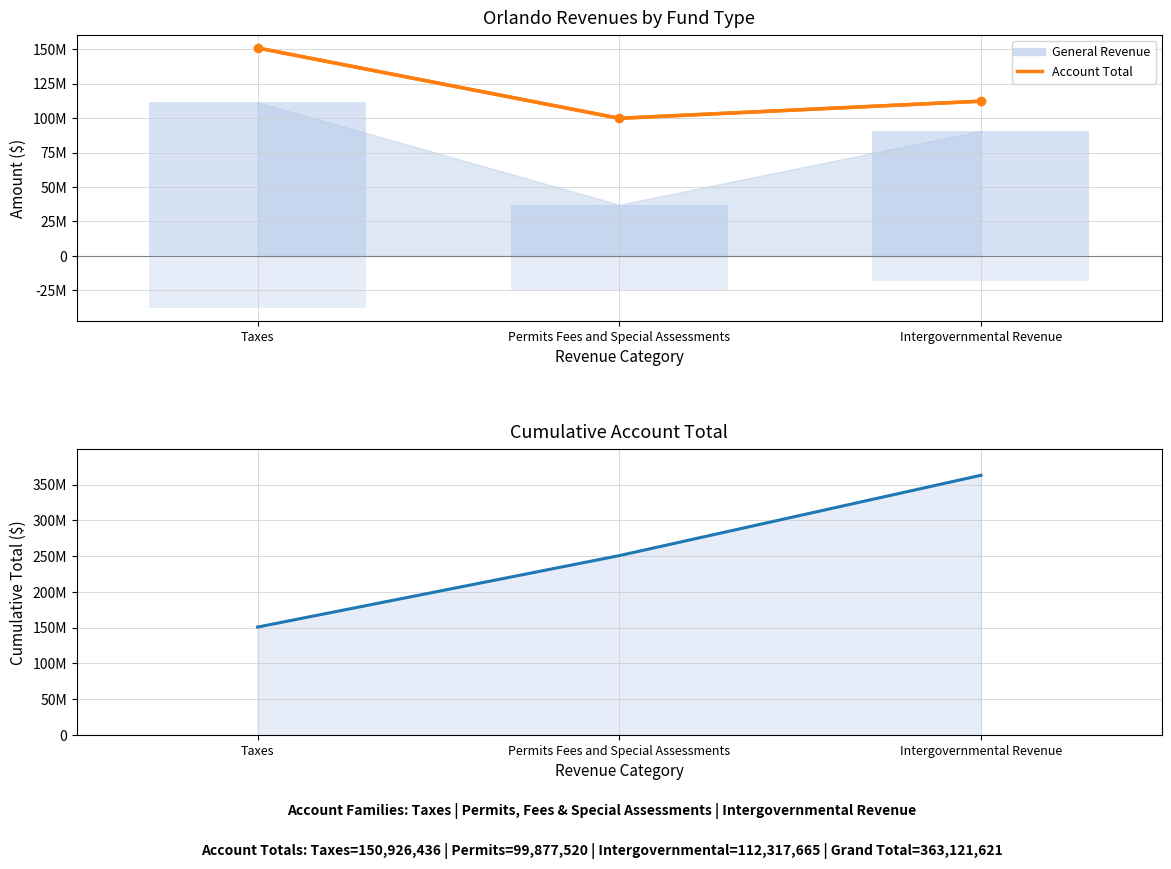

Rank the series by their maximum value, from lowest to highest.

Account Total, Cumulative Account Total